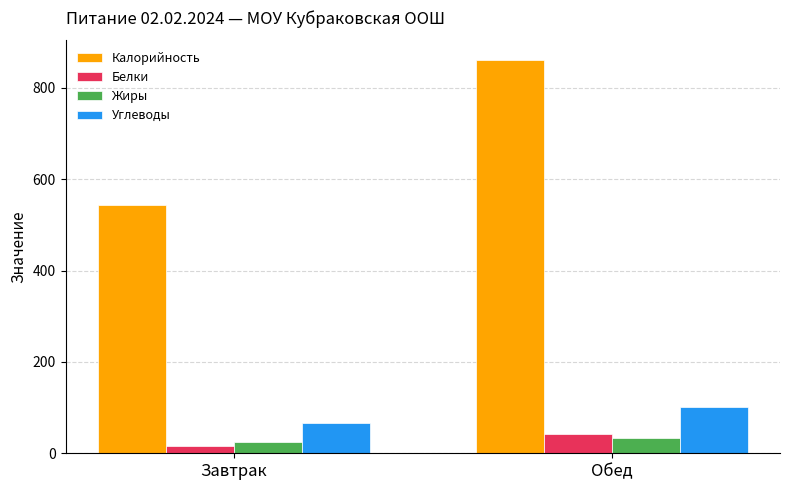

What is the sum of the Жиры values at Завтрак and Обед?

56.8